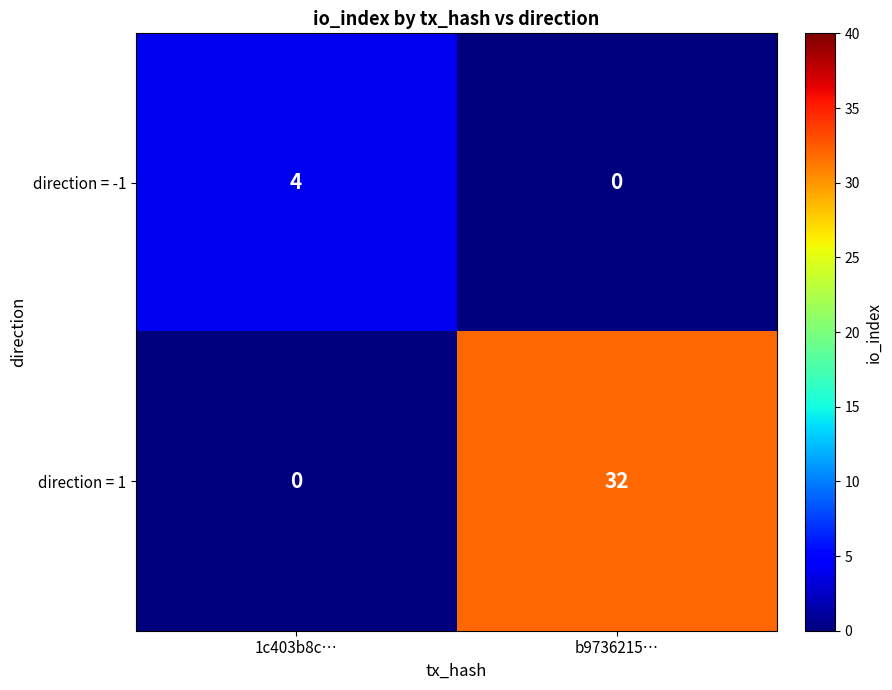

What is the difference between the direction = -1 values at b9736215… and 1c403b8c…?

4